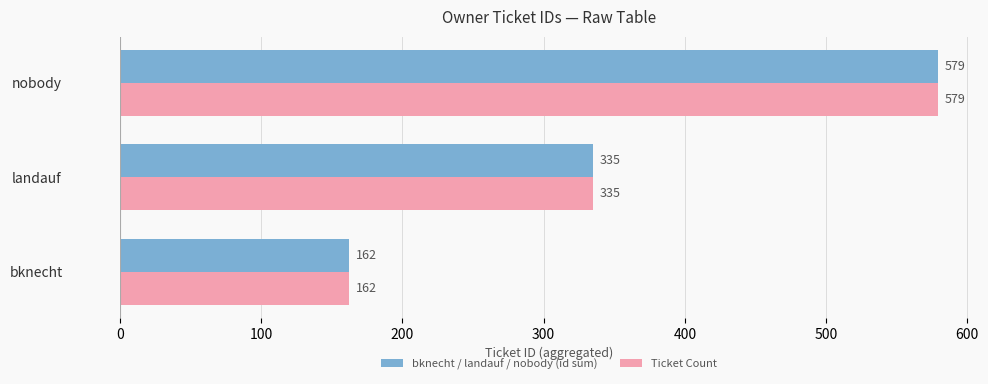

The Ticket Count series shows 162 at bknecht. True or false?

True